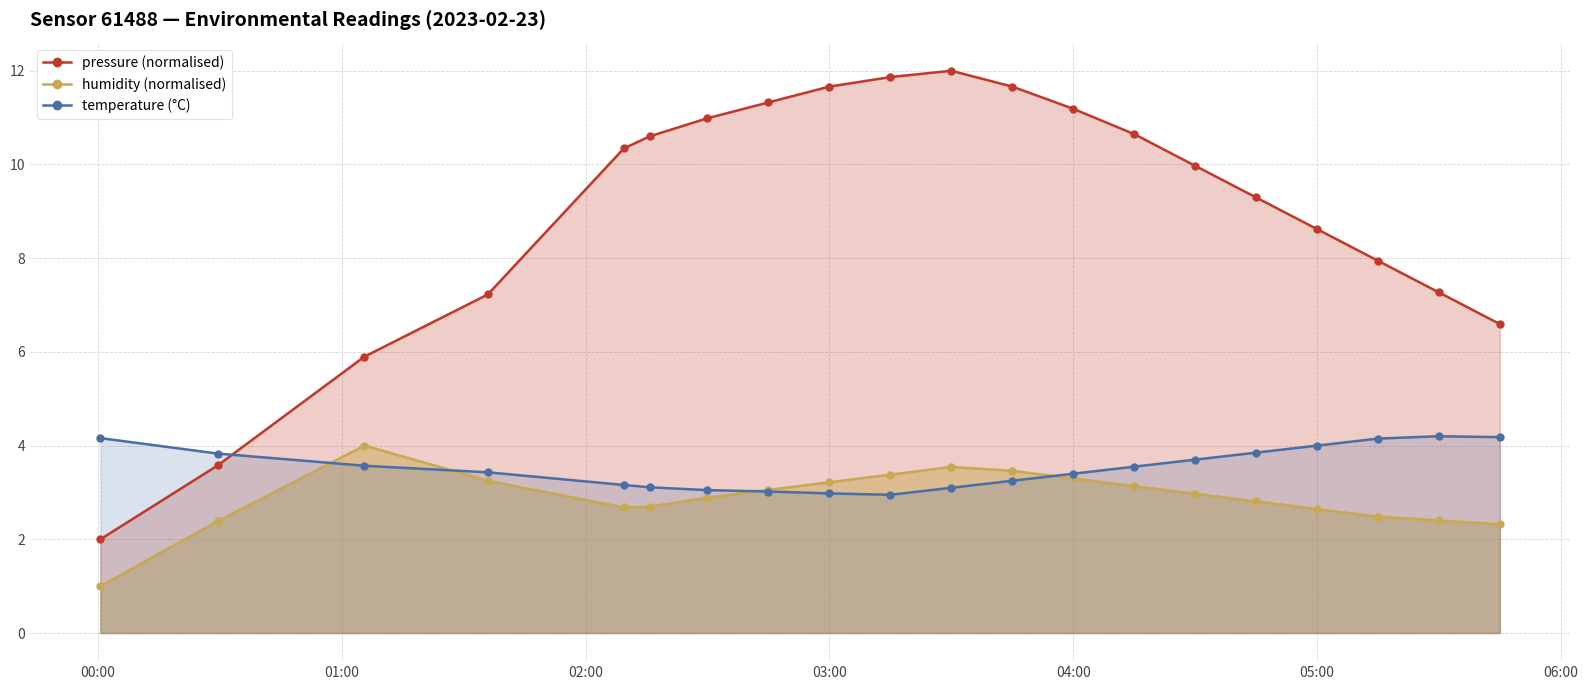

Is it true that pressure (normalised) equals 11.2 at 04:00?

True